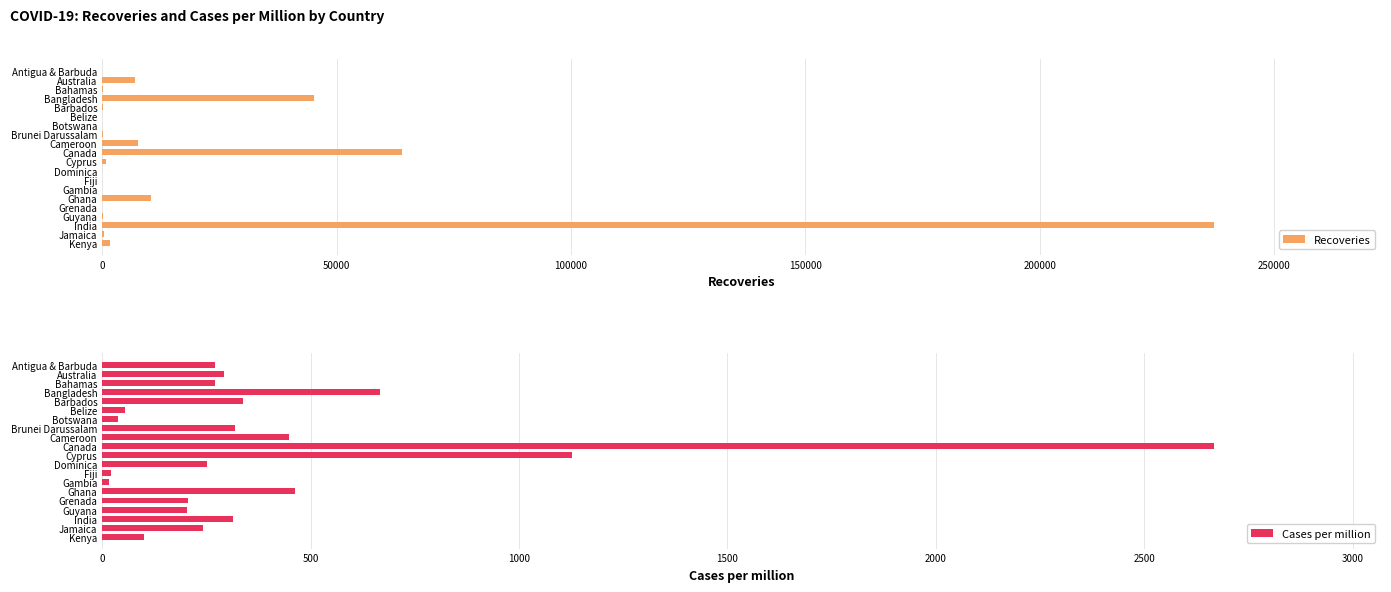

The value of Recoveries at India is 82987. True or false?

False